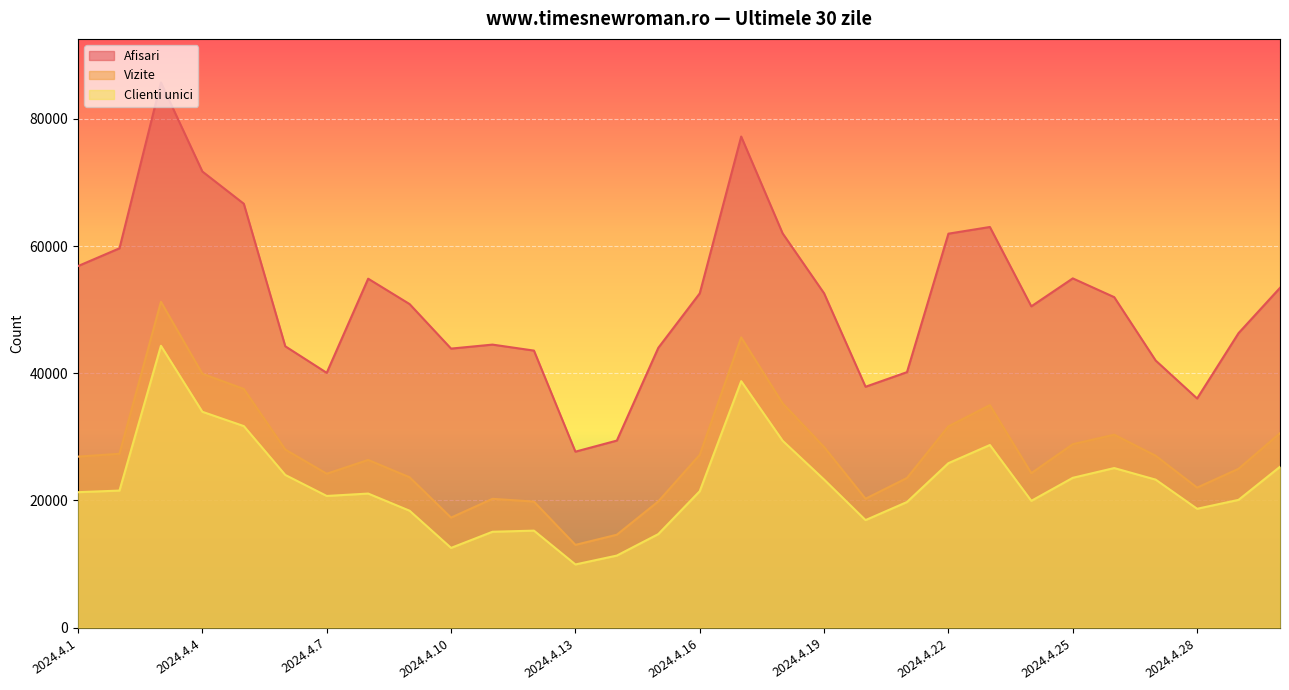

What is the value of the Afisari point at the 12th from the left?

43560